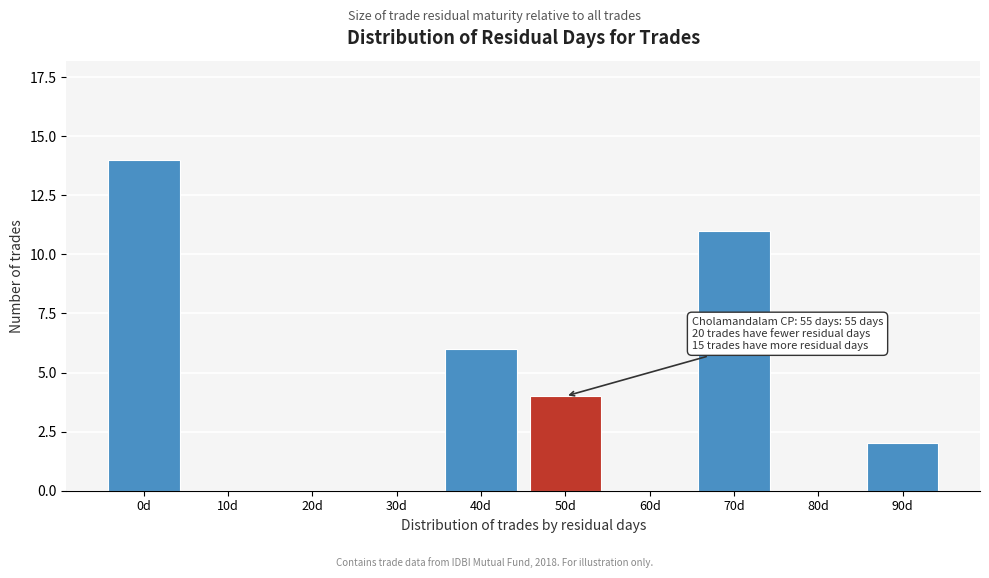

Reading left to right, list all the values displayed in this chart.

0d=14	10d=0	20d=0	30d=0	40d=6	50d=4	60d=0	70d=11	80d=0	90d=2